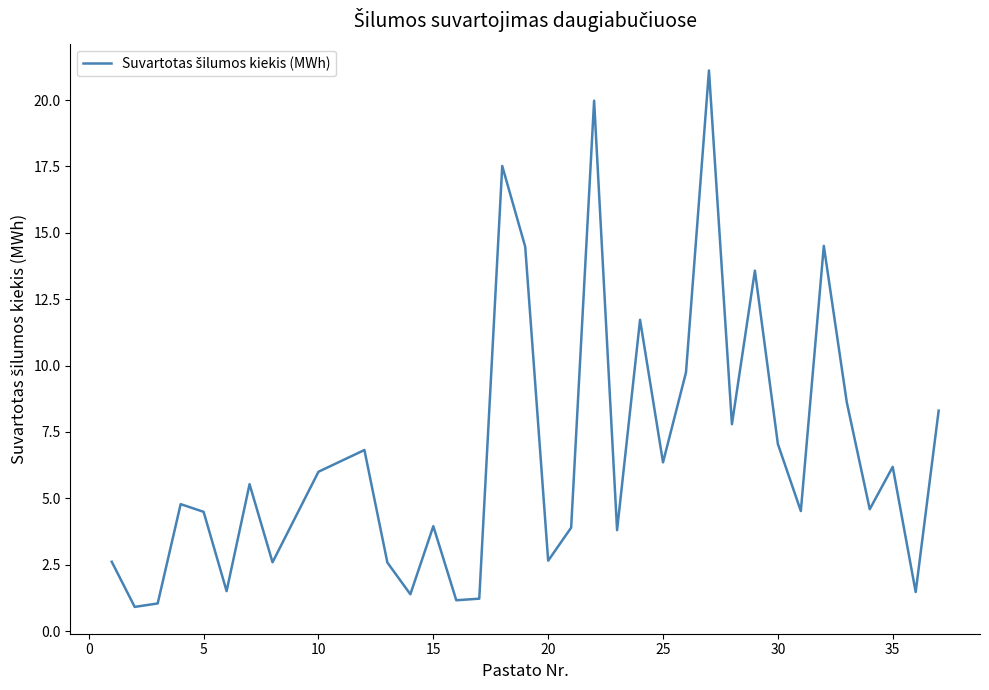

What is the minimum value shown in the chart?

0.9